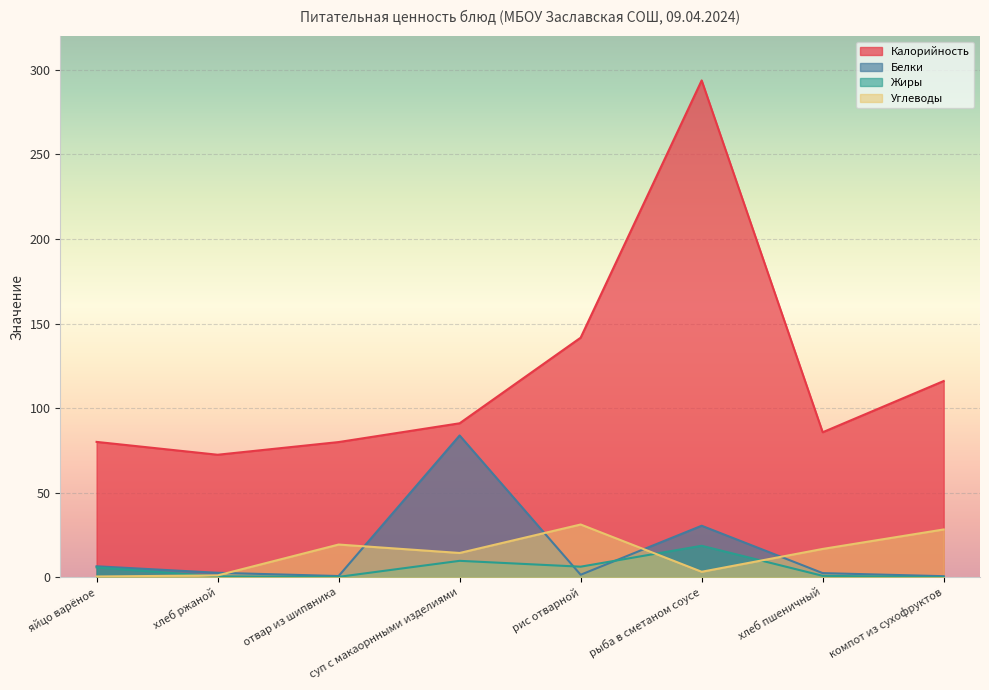

At which category does Калорийность reach its first local valley?

хлеб ржаной